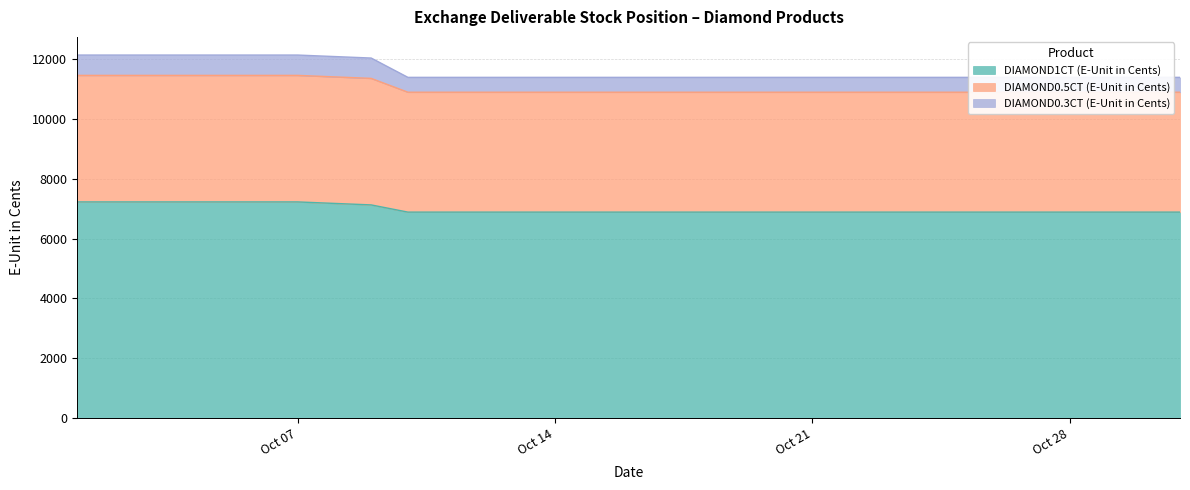

Which series has the largest range (max minus min)?

DIAMOND0.5CT (E-Unit in Cents)